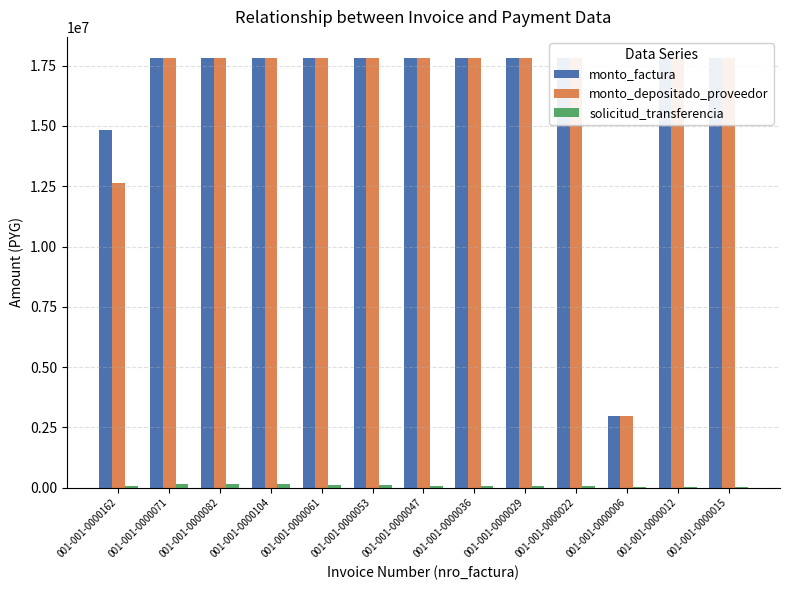

Reading left to right, what are all the values shown in this chart?

monto_factura: 001-001-0000162=14833252	001-001-0000071=17799902	001-001-0000082=17799902	001-001-0000104=17799902	001-001-0000061=17799902	001-001-0000053=17799902	001-001-0000047=17799902	001-001-0000036=17799902	001-001-0000029=17799902	001-001-0000022=17799902	001-001-0000006=2966650	001-001-0000012=17799902	001-001-0000015=17799902
monto_depositado_proveedor: 001-001-0000162=12646930	001-001-0000071=17799902	001-001-0000082=17799902	001-001-0000104=17799902	001-001-0000061=17799902	001-001-0000053=17799902	001-001-0000047=17799902	001-001-0000036=17799902	001-001-0000029=17799902	001-001-0000022=17799902	001-001-0000006=2966650	001-001-0000012=17799902	001-001-0000015=17799902
solicitud_transferencia: 001-001-0000162=91896	001-001-0000071=158737	001-001-0000082=158708	001-001-0000104=161490	001-001-0000061=121000	001-001-0000053=107950	001-001-0000047=93271	001-001-0000036=72820	001-001-0000029=69228	001-001-0000022=55023	001-001-0000006=41121	001-001-0000012=41121	001-001-0000015=41121